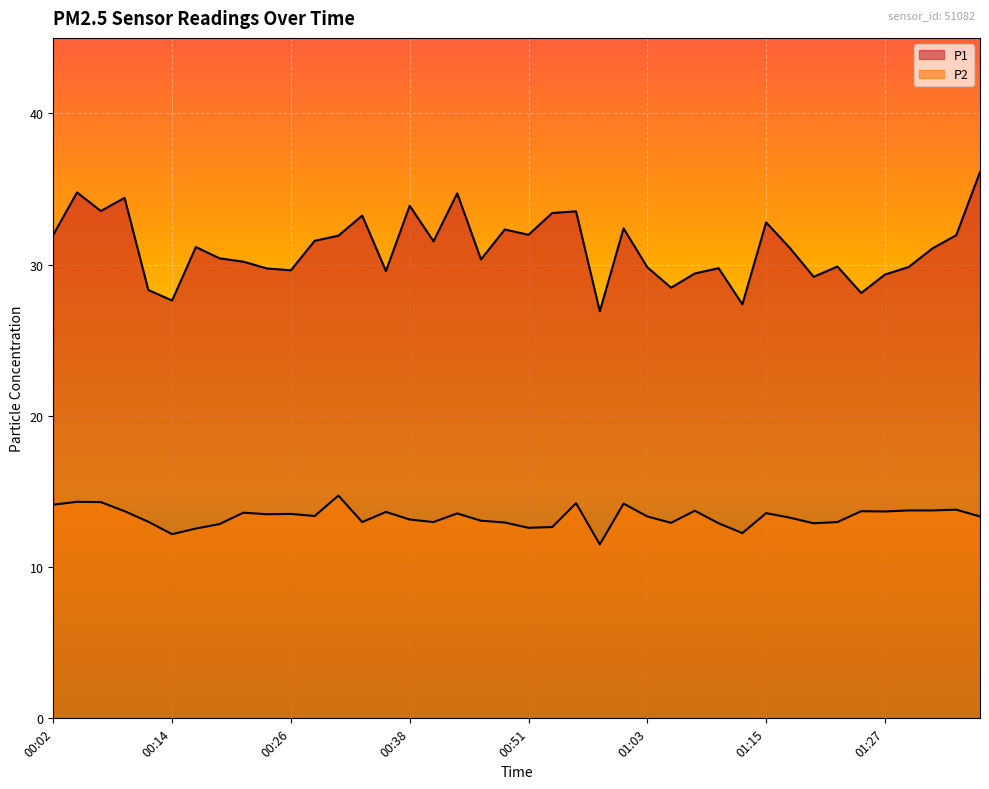

Where is the first local maximum for P2?

00:04